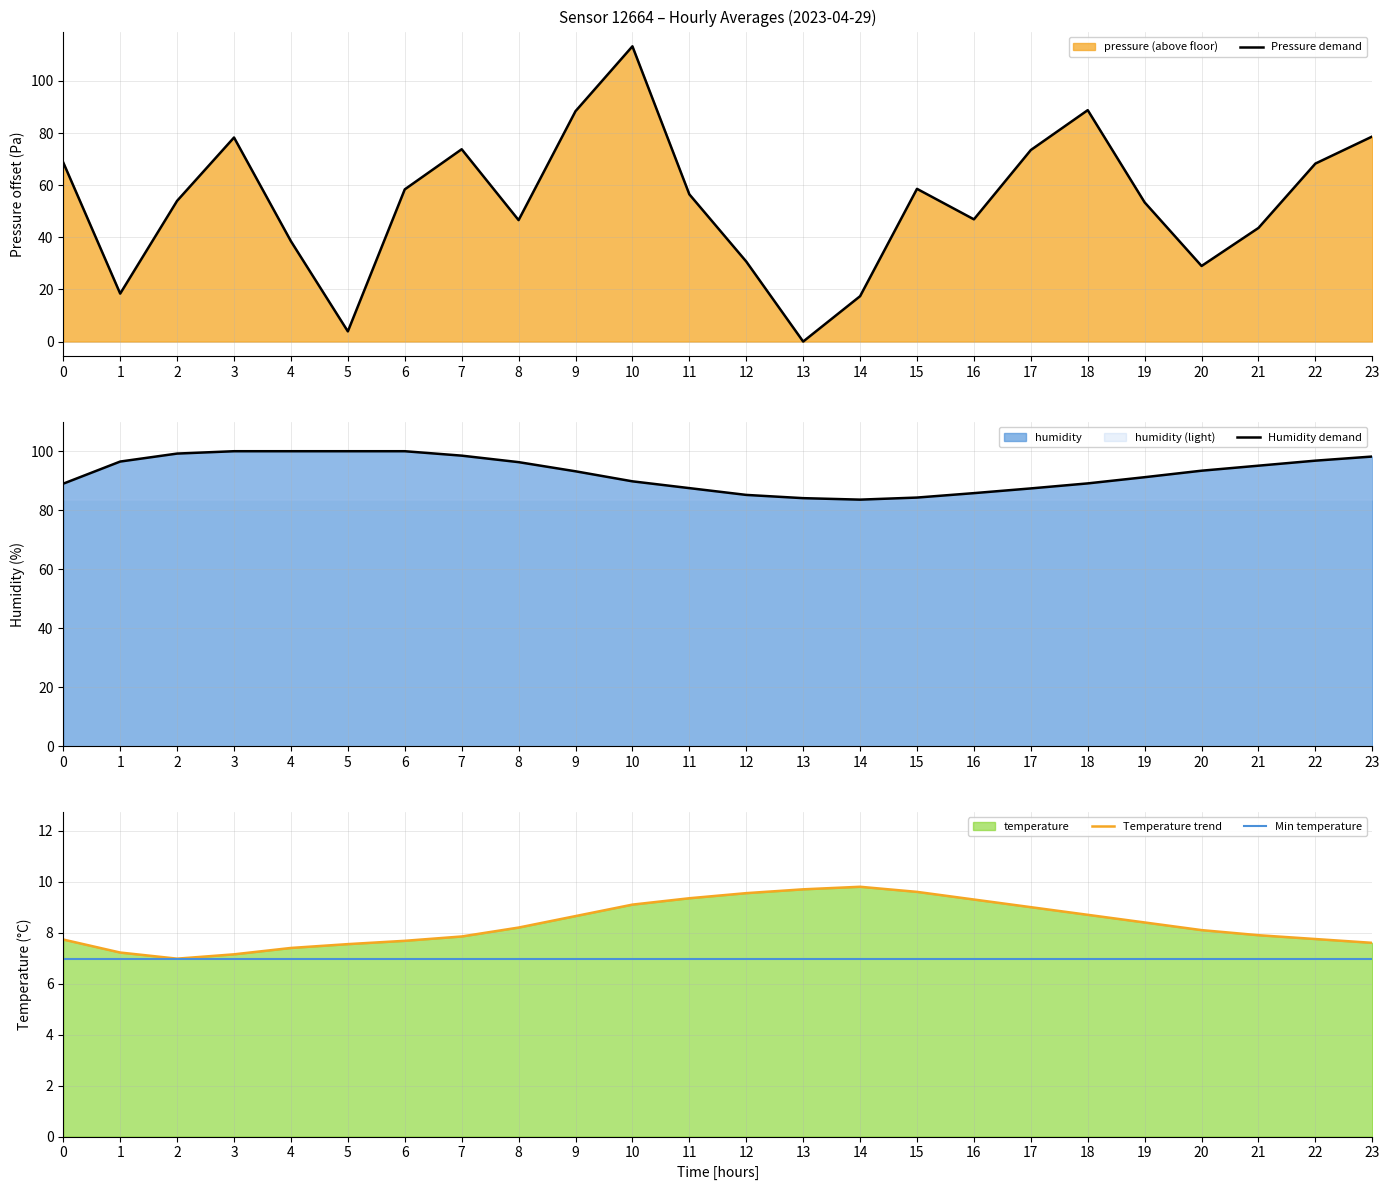

Which series changed the most between 10 and 14?

Pressure demand